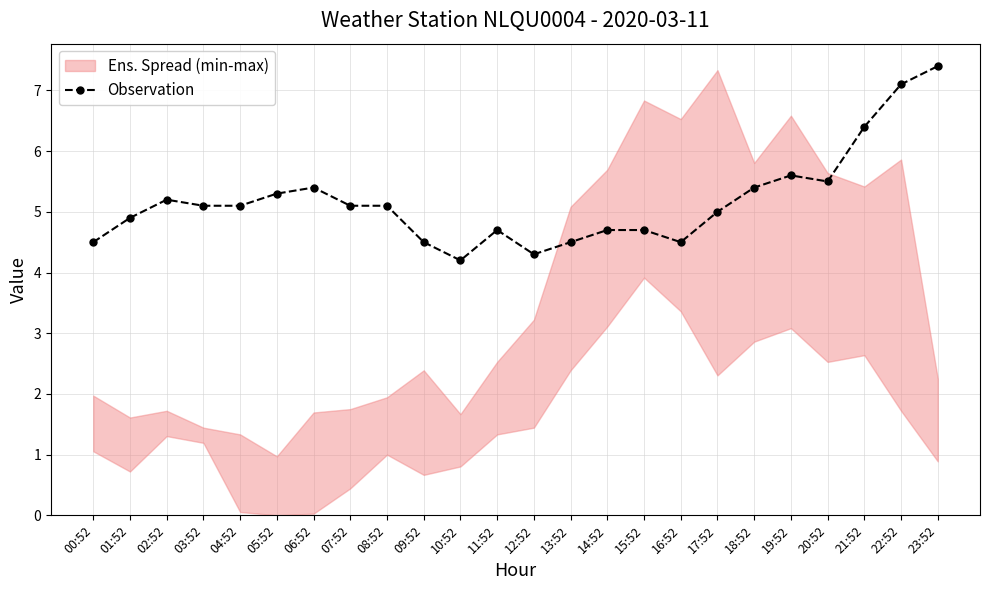

At which category does the chart reach its minimum across all series?

10:52